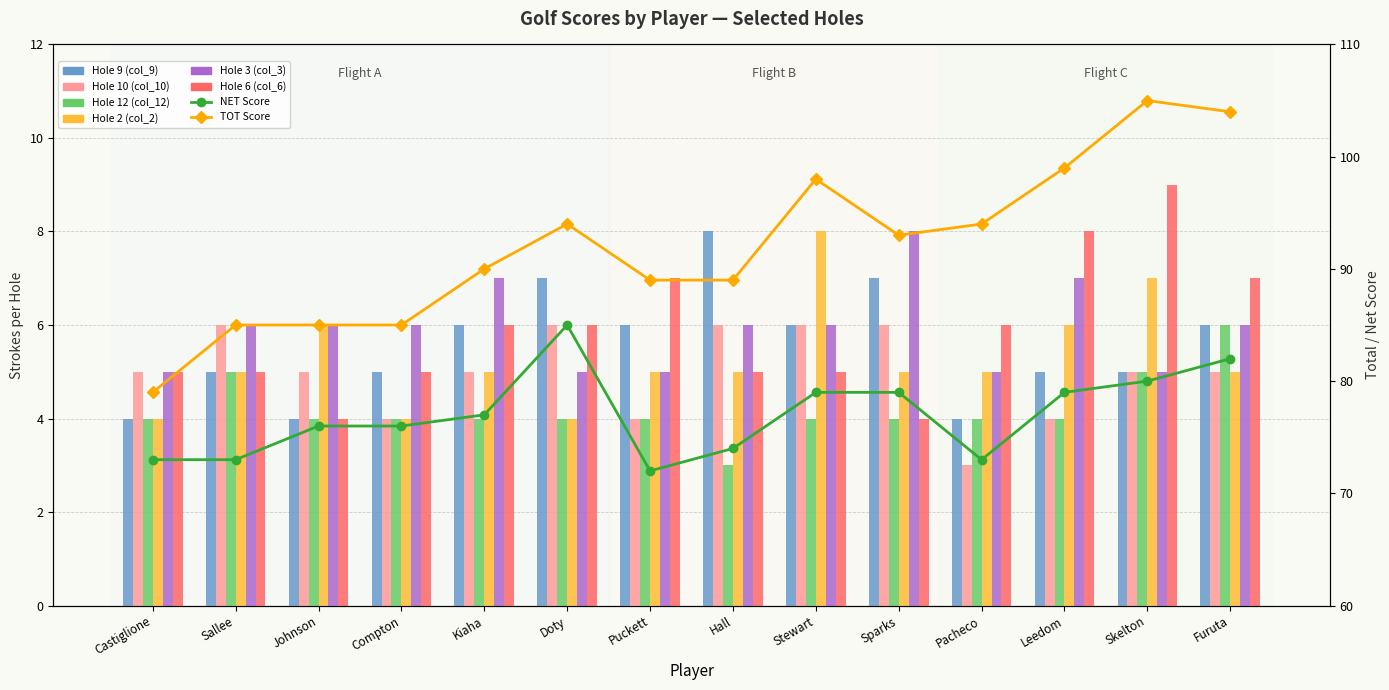

Which series has the largest total across all categories?

Hole 3 (col_3)